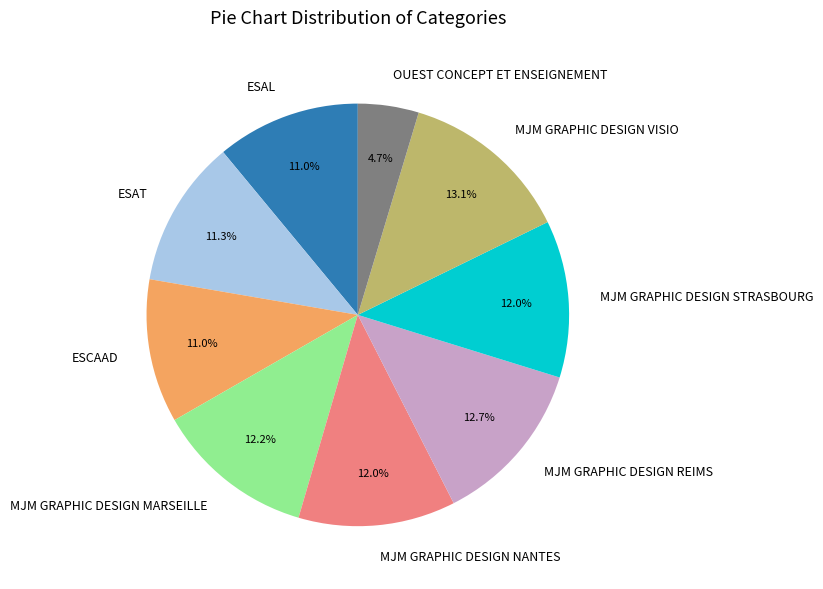

How many slices are in this pie chart?

9